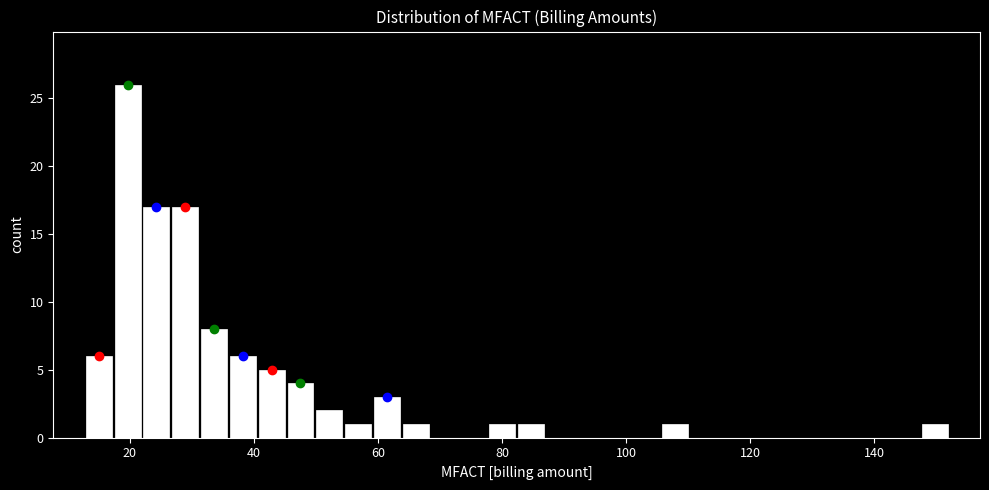

Read against the x-axis, roughly where is the centre of the tallest bar?

20